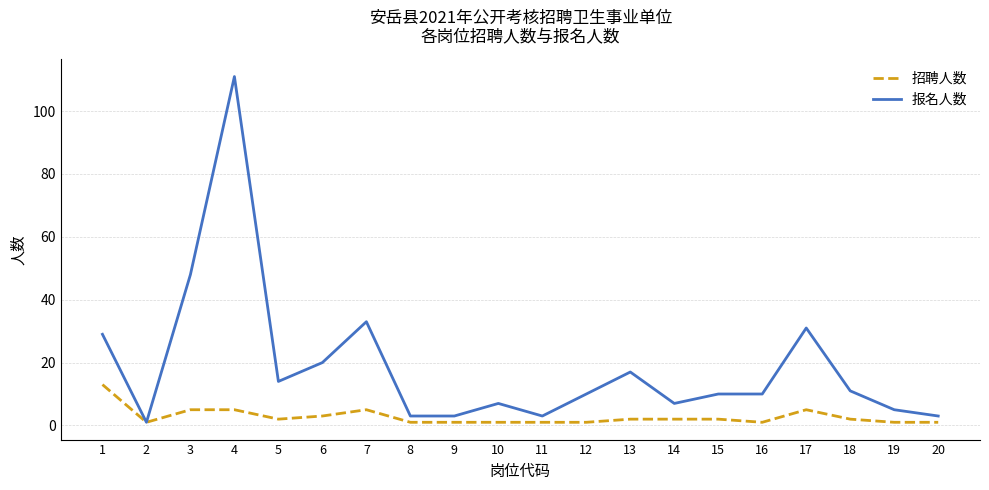

How many lines are shown in the chart?

2